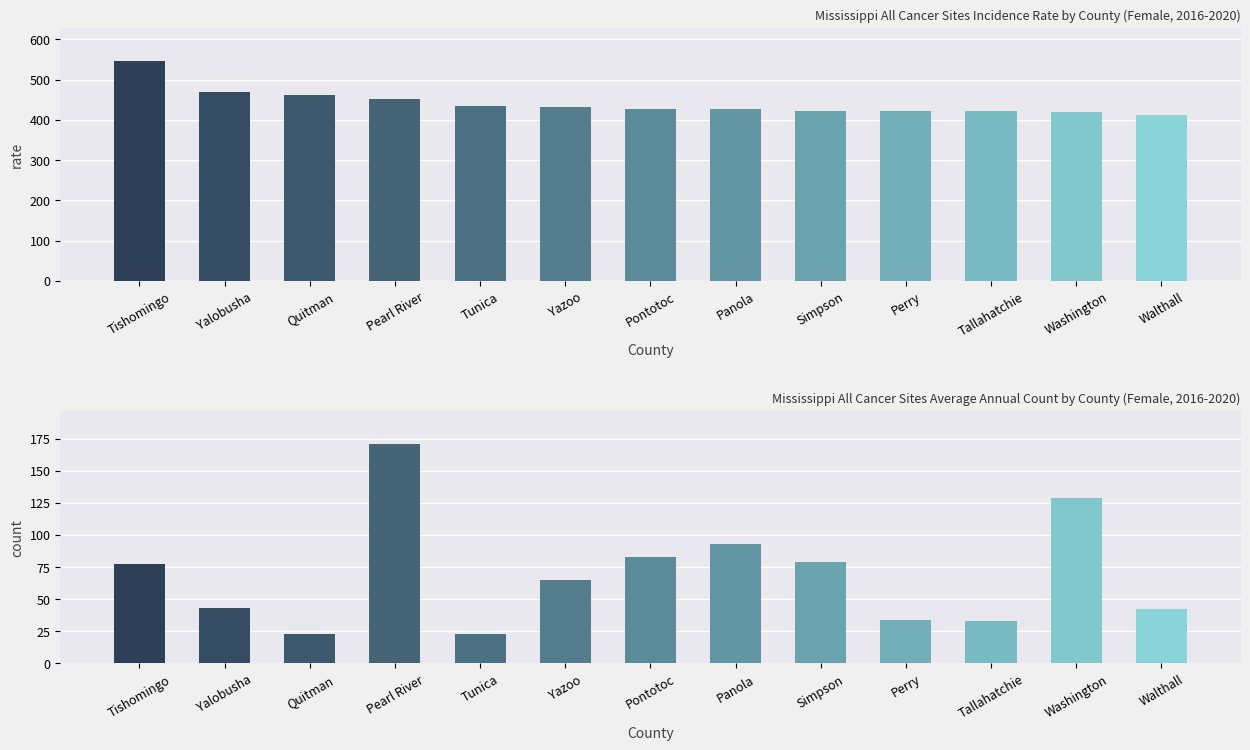

Reading right to left, list all the values displayed in this chart.

Age-Adjusted Incidence Rate: Walthall=413.0	Washington=419.1	Tallahatchie=421.0	Perry=423.0	Simpson=423.0	Panola=426.2	Pontotoc=427.6	Yazoo=431.1	Tunica=435.6	Pearl River=450.7	Quitman=461.3	Yalobusha=468.3	Tishomingo=546.2
Average Annual Count: Walthall=42.0	Washington=129.0	Tallahatchie=33.0	Perry=34.0	Simpson=79.0	Panola=93.0	Pontotoc=83.0	Yazoo=65.0	Tunica=23.0	Pearl River=171.0	Quitman=23.0	Yalobusha=43.0	Tishomingo=77.0